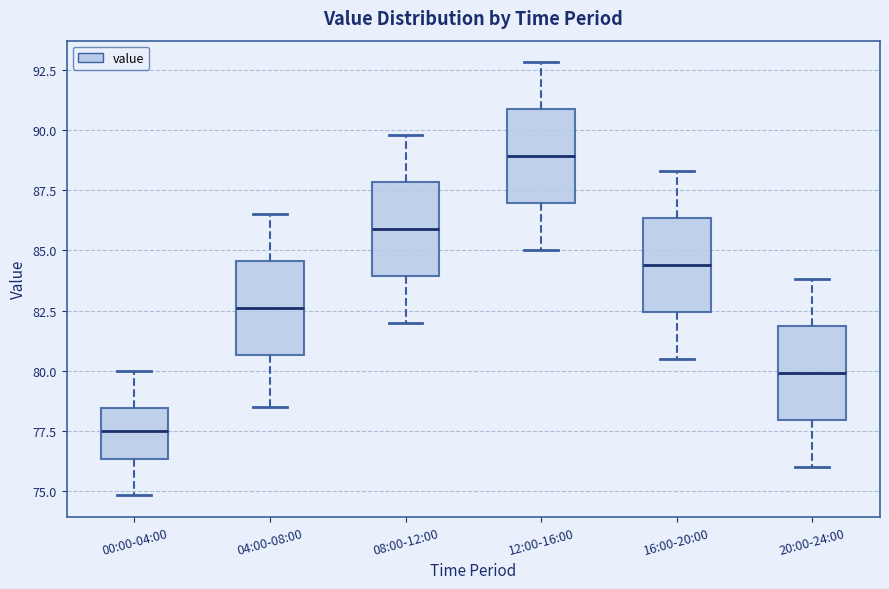

Reading left to right, transcribe this box plot: for each box, give where its median line is, the range the box spans, and where its two whiskers end, as read against the y-axis. The values are not printed on the chart, so give them approximately, as read against the axis.

00:00-04:00: median 77.5, box 76.5 to 78.5, whiskers 75.0 to 80.0
04:00-08:00: median 82.5, box 80.5 to 84.5, whiskers 78.5 to 86.5
08:00-12:00: median 86.0, box 84.0 to 88.0, whiskers 82.0 to 90.0
12:00-16:00: median 89.0, box 87.0 to 91.0, whiskers 85.0 to 93.0
16:00-20:00: median 84.5, box 82.5 to 86.5, whiskers 80.5 to 88.5
20:00-24:00: median 80.0, box 78.0 to 82.0, whiskers 76.0 to 84.0